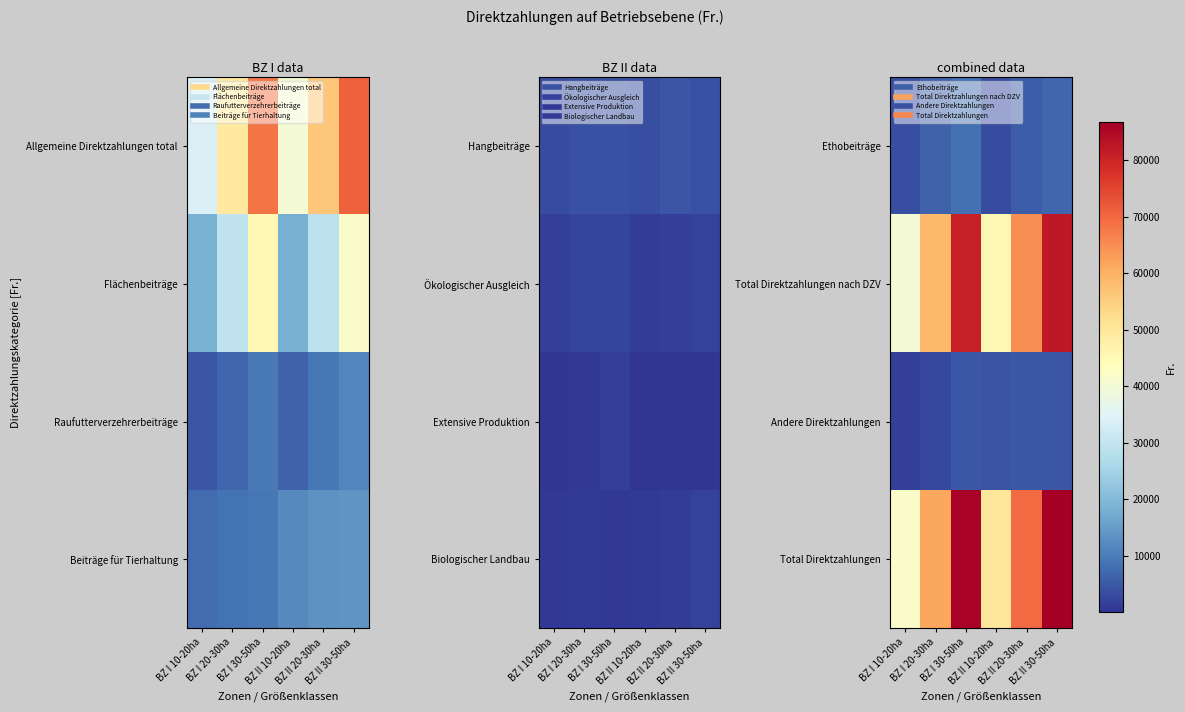

What is the minimum value shown in the chart?

1712